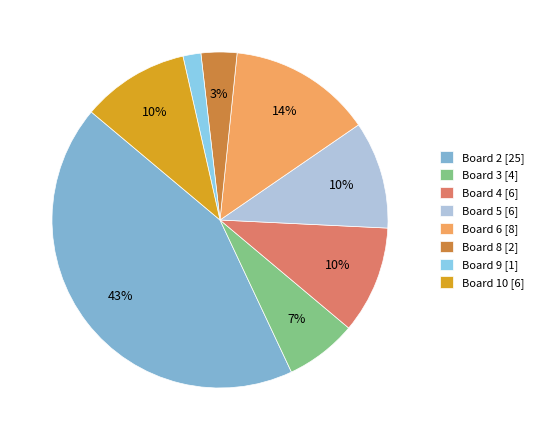

Which category has the biggest portion of the pie?

Board 2 [25]